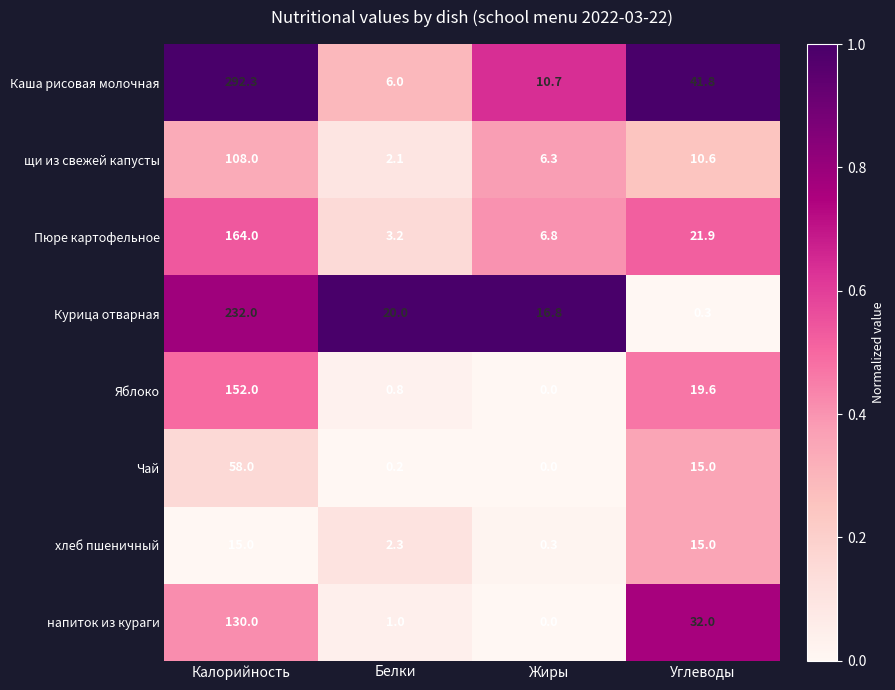

Which category has the highest value in the напиток из кураги series?

Калорийность